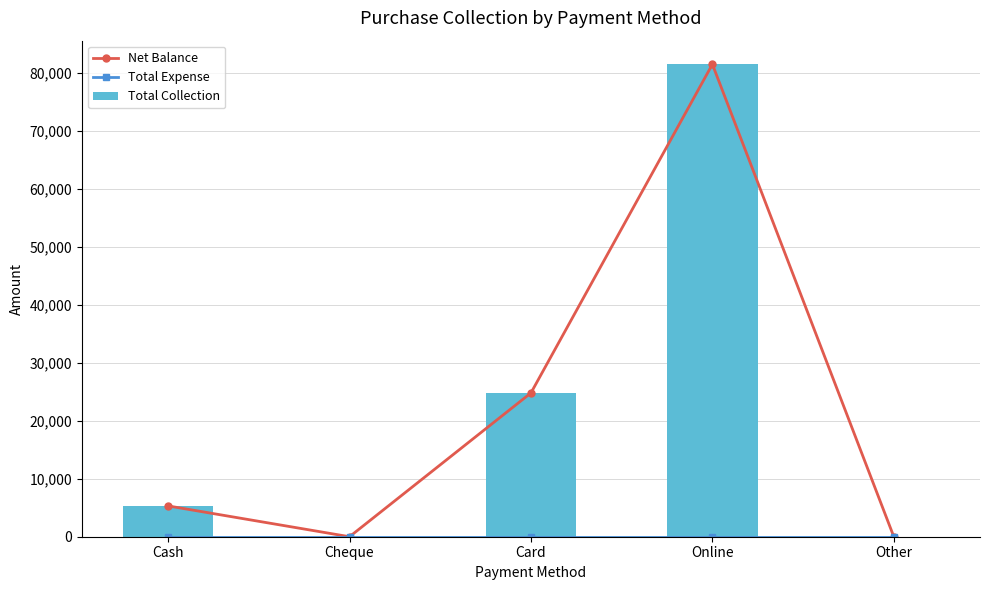

What is the greatest value displayed?

81420